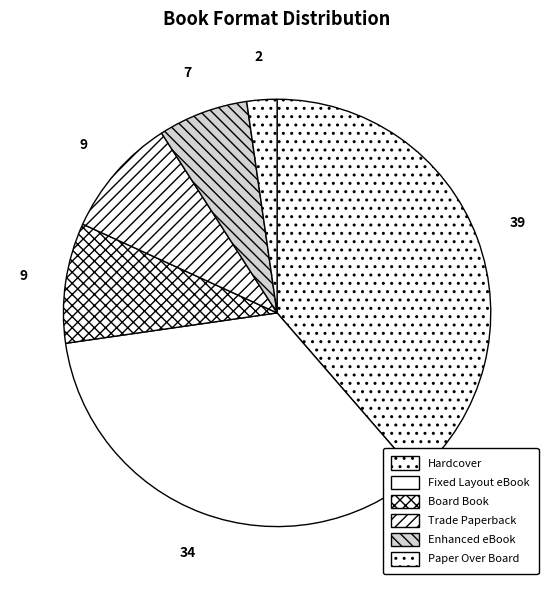

How many segments does this pie chart have?

6